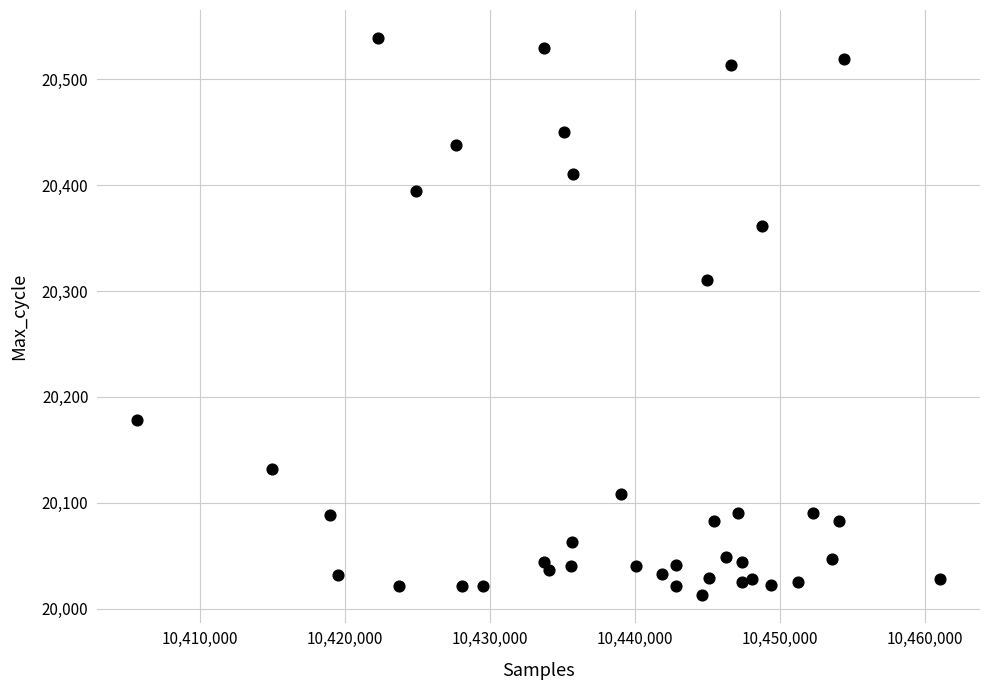

What is the range of X values (max minus min)?

55348